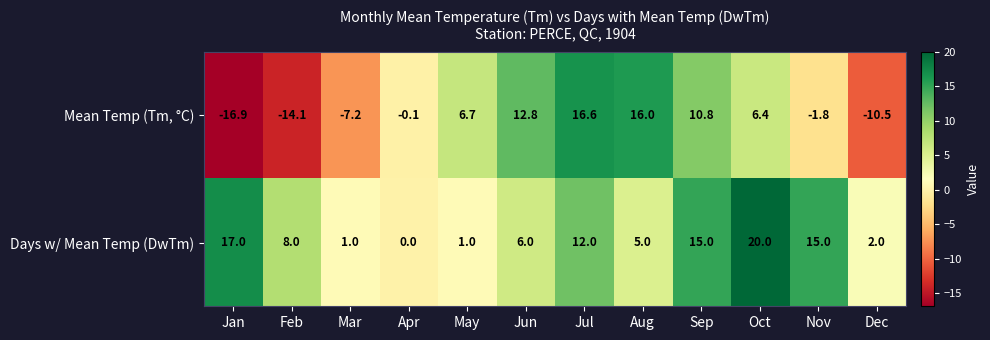

Rank the series by their average value, from highest to lowest.

Days w/ Mean Temp (DwTm), Mean Temp (Tm, °C)